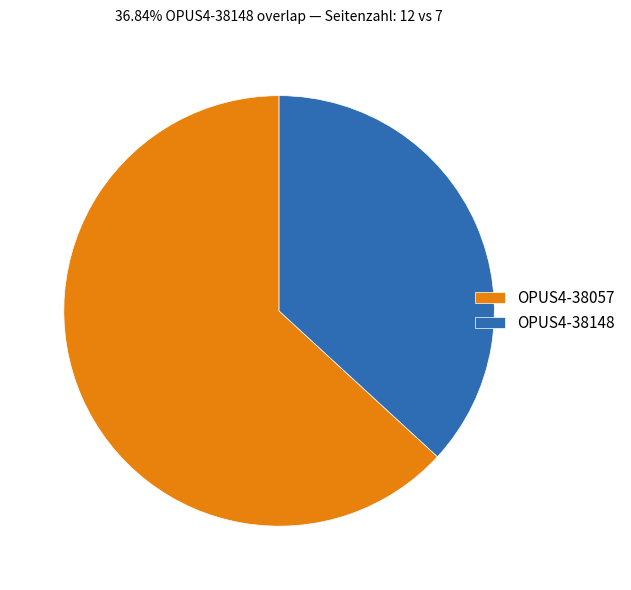

True or false: OPUS4-38057 accounts for 54% of the total.

False